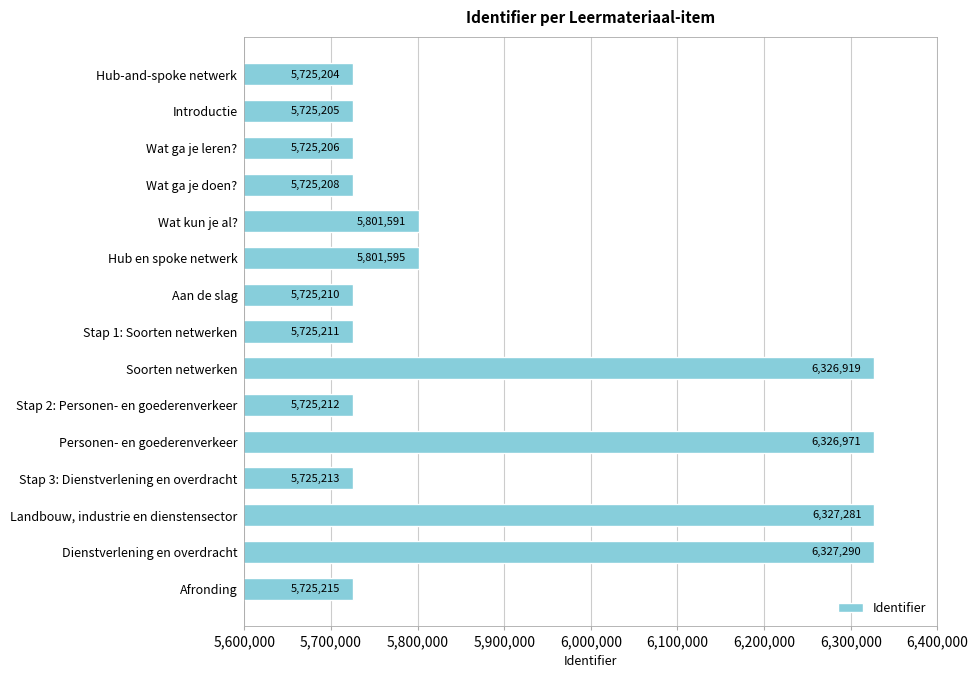

Approximately how many times larger is the value at Stap 2: Personen- en goederenverkeer compared to Personen- en goederenverkeer?

0.9